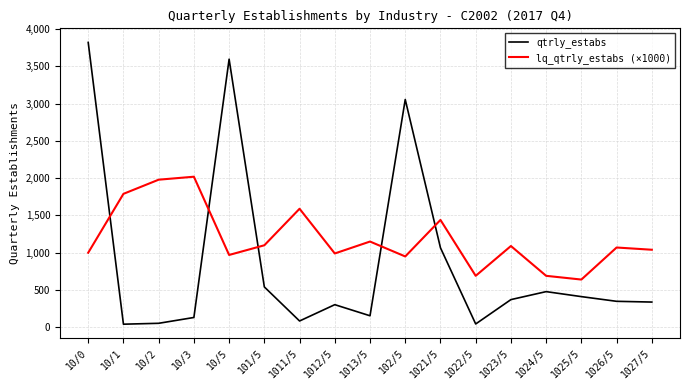

Which series has the largest total across all categories?

lq_qtrly_estabs (×1000)